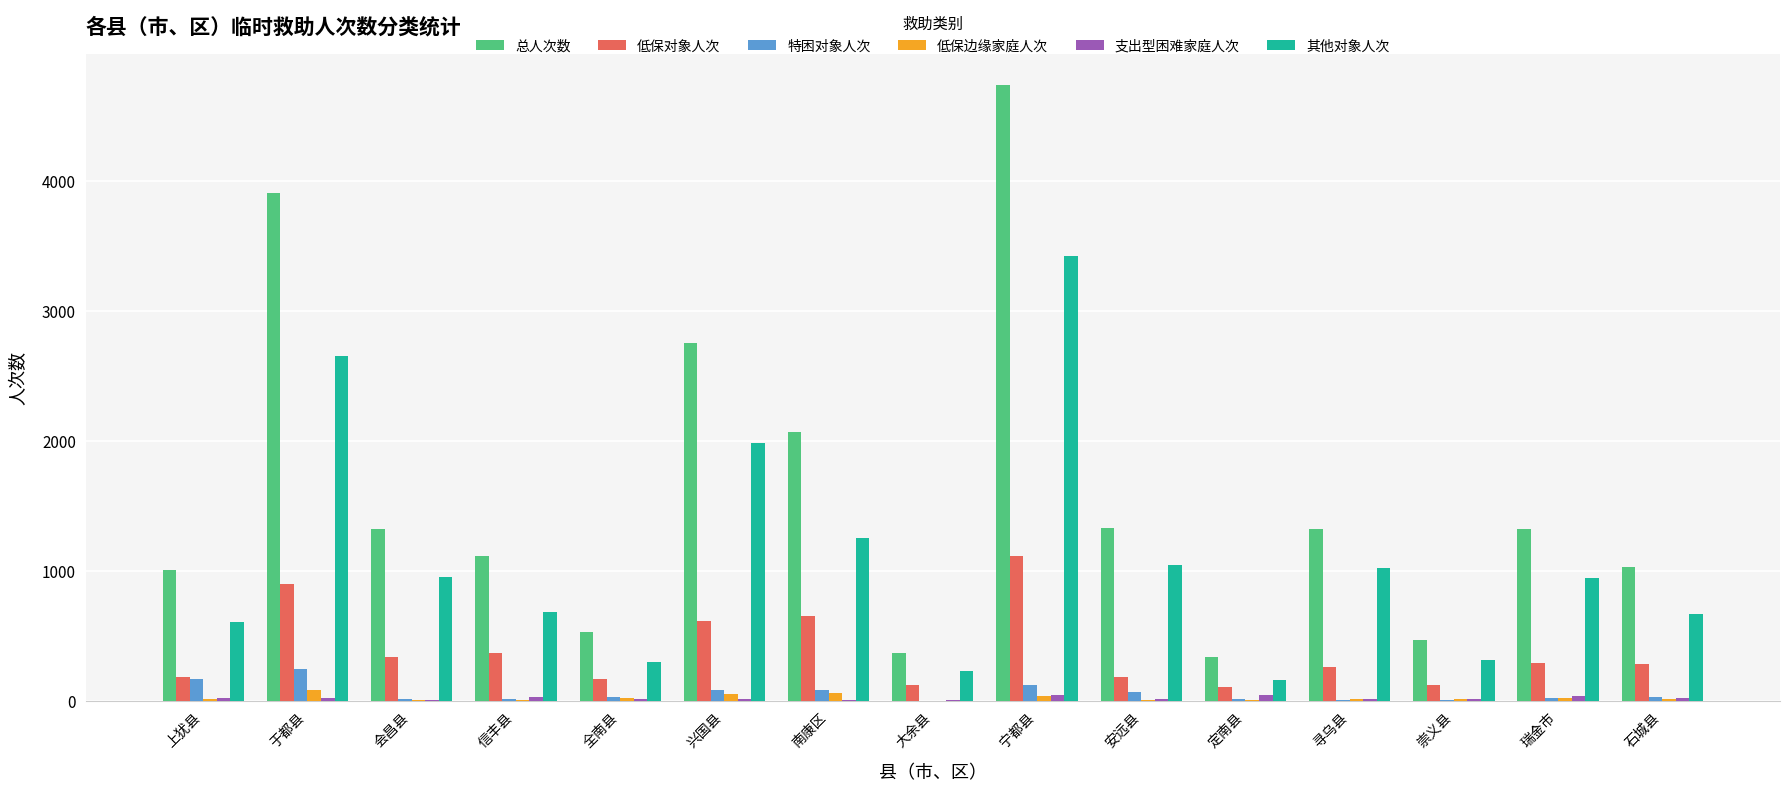

The 总人次数 series shows 1008 at 上犹县. True or false?

True